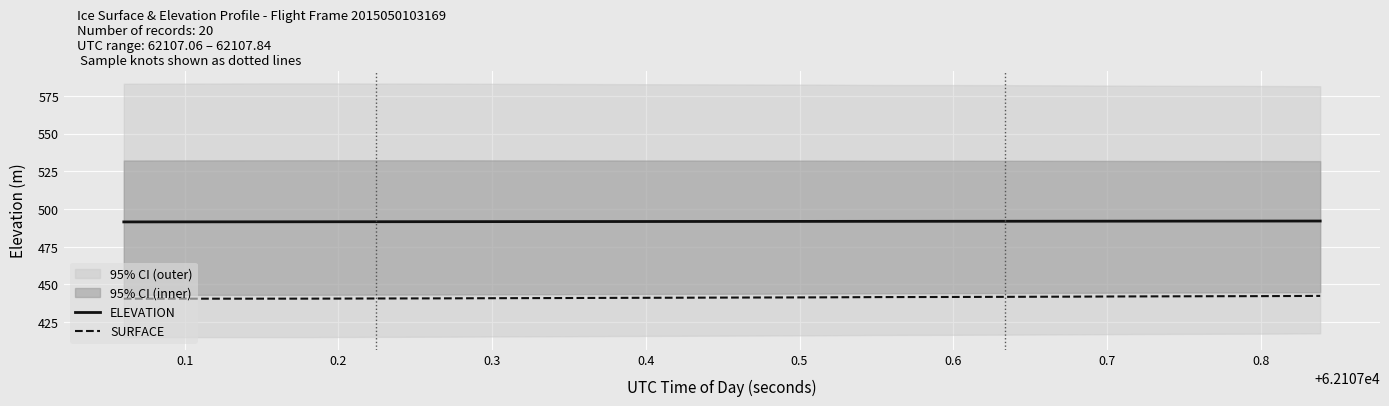

True or false: ELEVATION and SURFACE intersect in this chart.

False